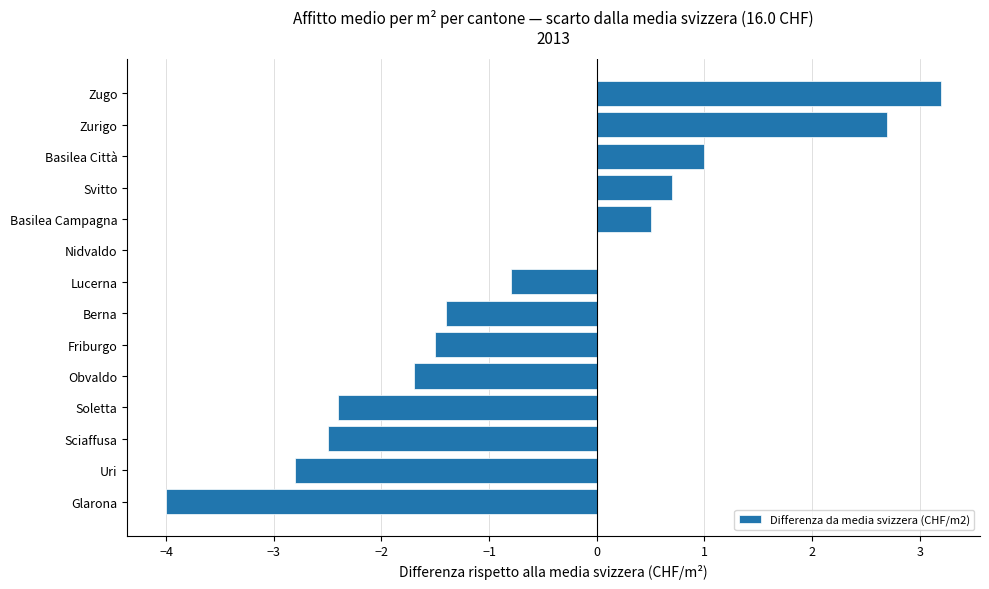

How many data points does each series have?

14